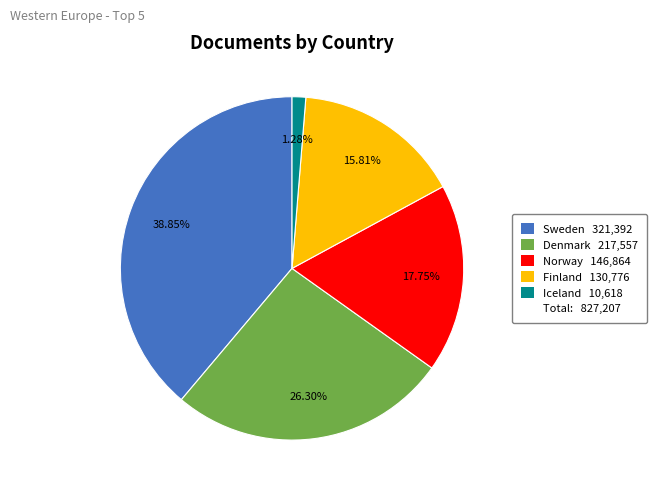

Does any single category account for the majority?

No